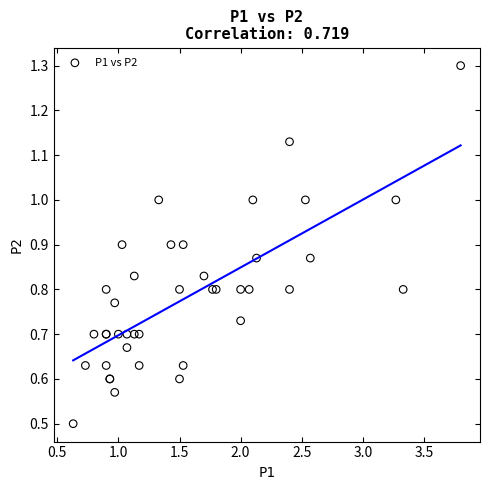

What Y value in the scatter plot is closest to 0?

0.5